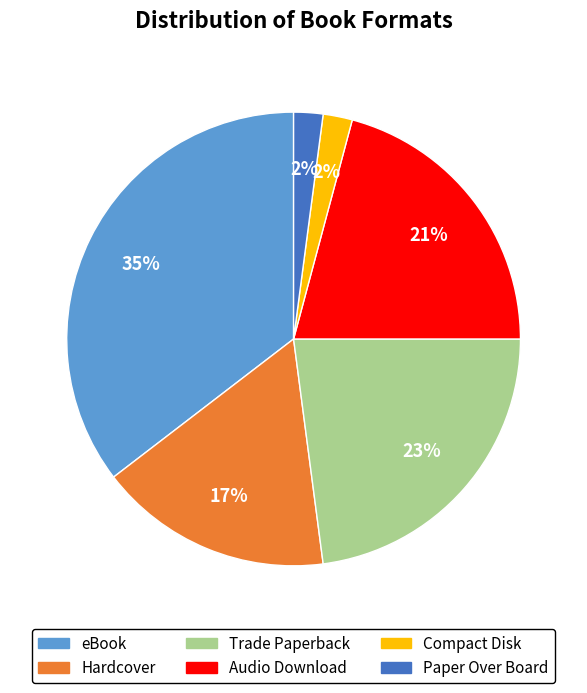

How many slices are in this pie chart?

6